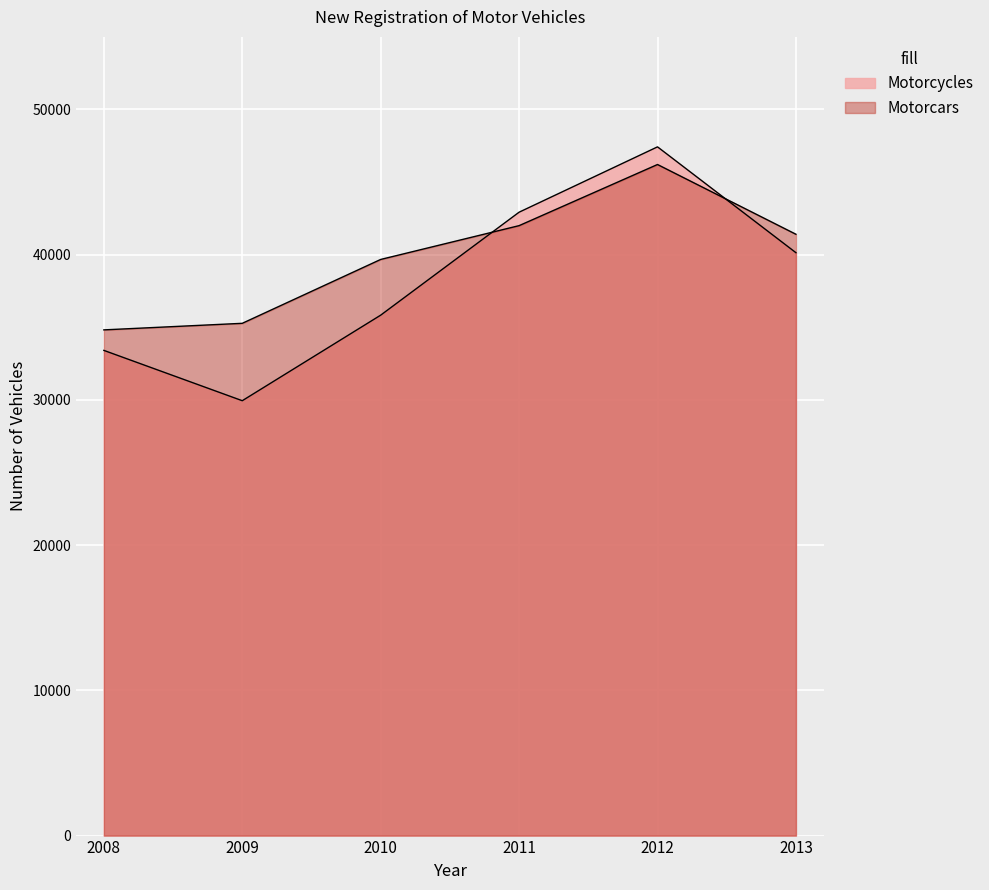

What is the difference between the Motorcycles values at 2011 and 2009?

12981